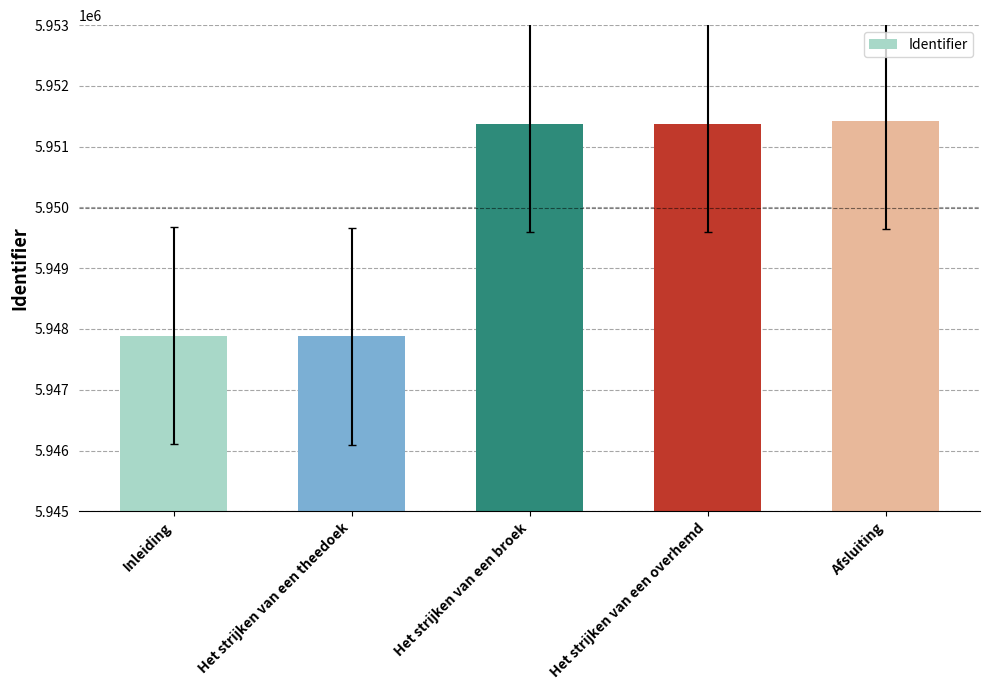

What is the greatest value displayed?

5951429